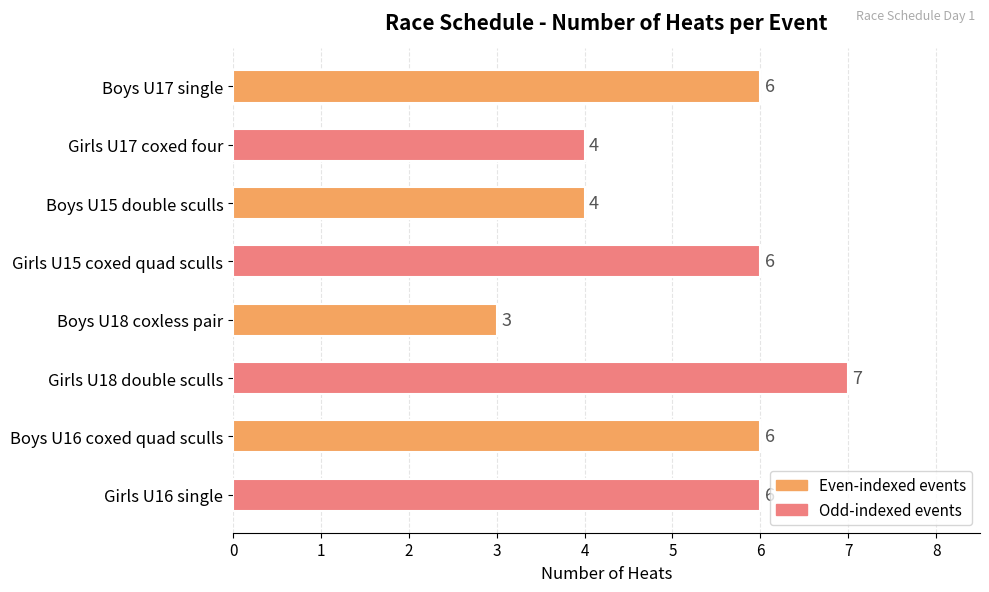

How many data points are less than 6?

3